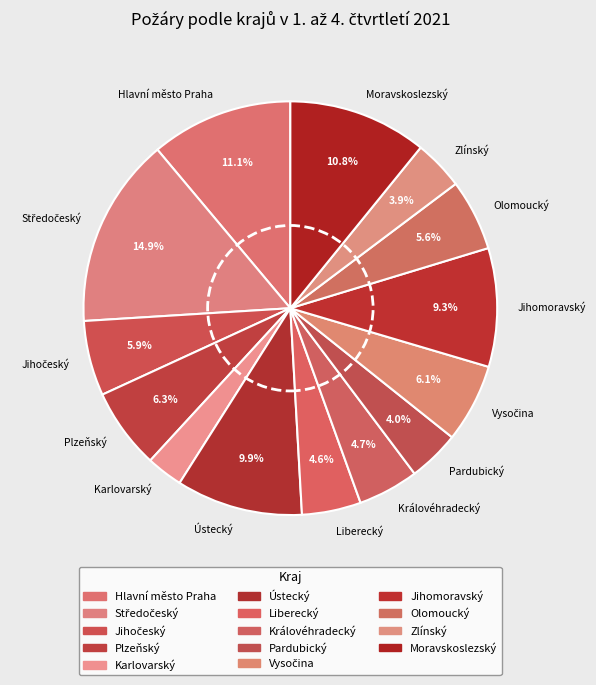

Does Moravskoslezský account for over 50% of the chart?

No